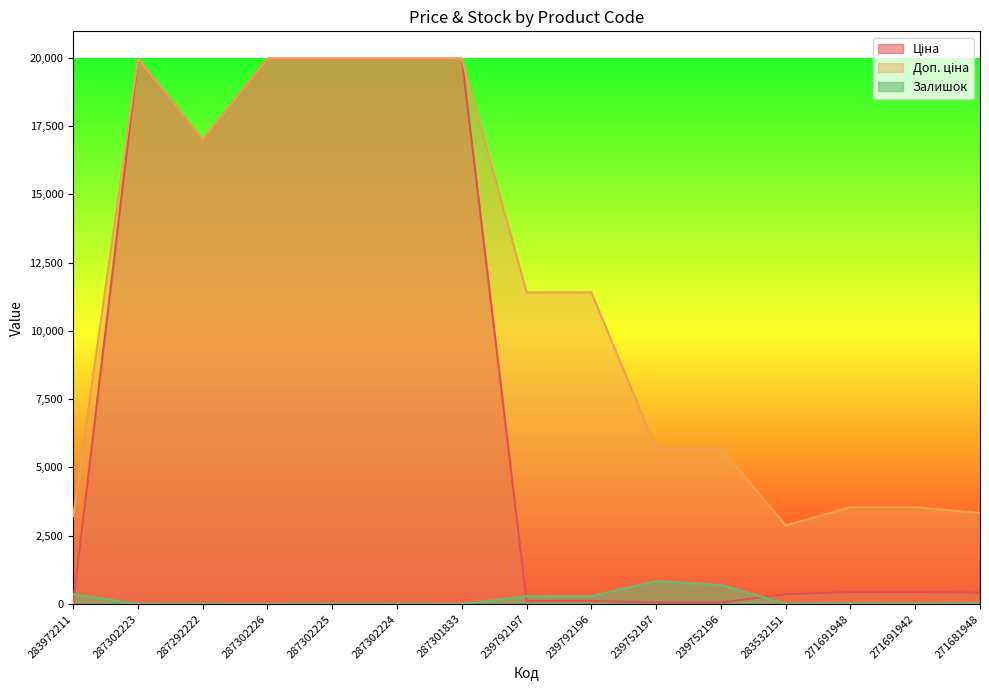

Reading left to right, what are all the values shown in this chart?

Ціна: 283972211=32.0	287302223=19964.2	287292222=16976.3	287302226=19964.2	287302225=19964.2	287302224=19964.2	287301833=19964.2	239792197=114.1	239792196=114.1	239752197=57.0	239752196=57.0	283532151=359.9	271691948=443.1	271691942=443.1	271681948=416.6
Доп. ціна: 283972211=3205.0	287302223=19964.2	287292222=16976.3	287302226=19964.2	287302225=19964.2	287302224=19964.2	287301833=19964.2	239792197=11410.0	239792196=11410.0	239752197=5705.0	239752196=5705.0	283532151=2878.8	271691948=3545.0	271691942=3545.0	271681948=3332.5
Залишок: 283972211=360.0	287302223=7.0	287292222=2.0	287302226=0.0	287302225=5.0	287302224=3.0	287301833=0.0	239792197=289.0	239792196=290.0	239752197=845.0	239752196=698.0	283532151=15.0	271691948=22.0	271691942=13.0	271681948=30.0